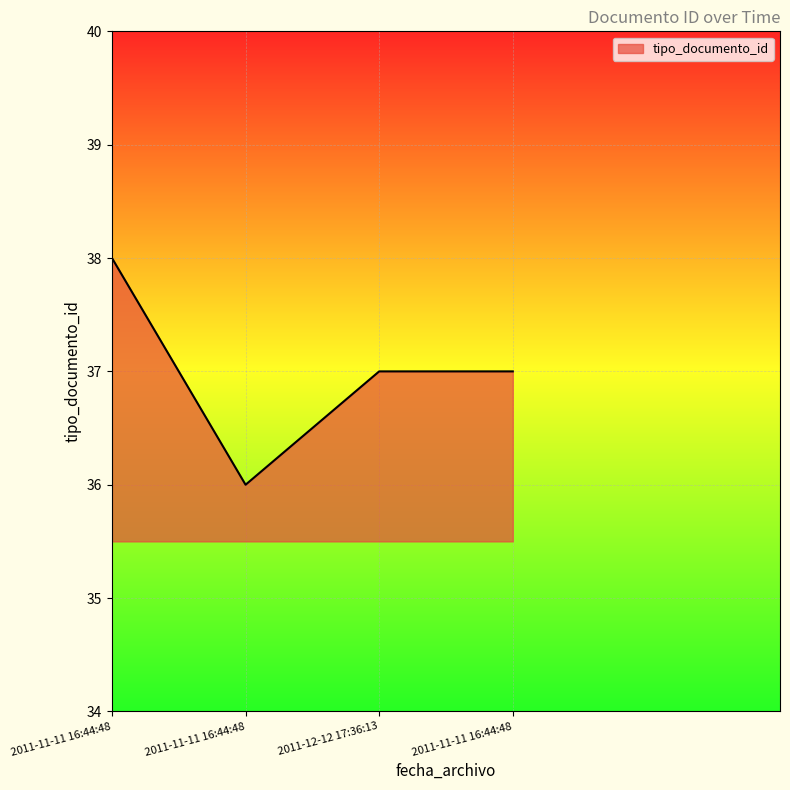

Which label corresponds to the smallest value in the chart?

2011-11-11 16:44:48